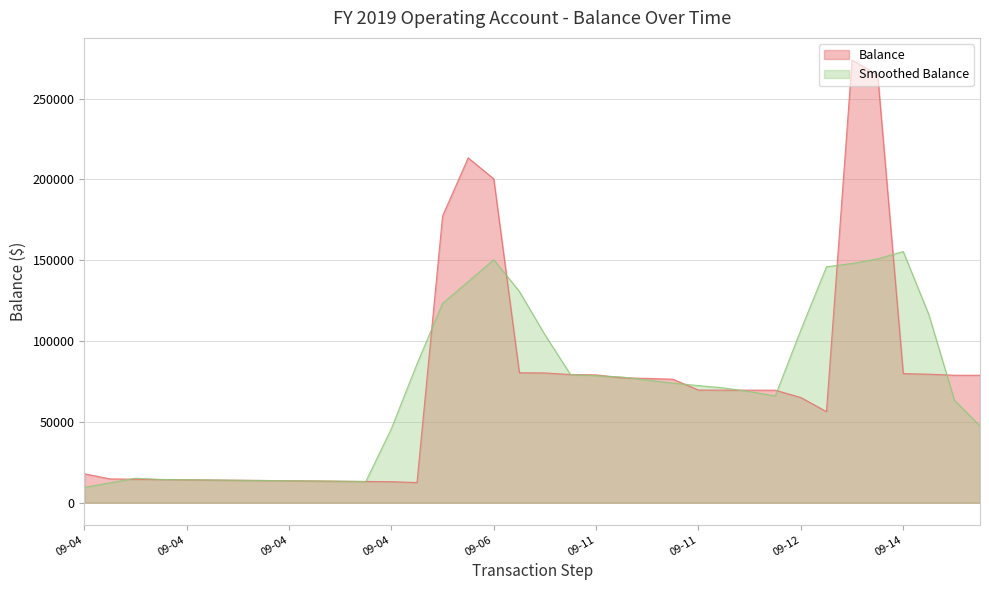

What is the difference between the second highest and second lowest values?

251915.5